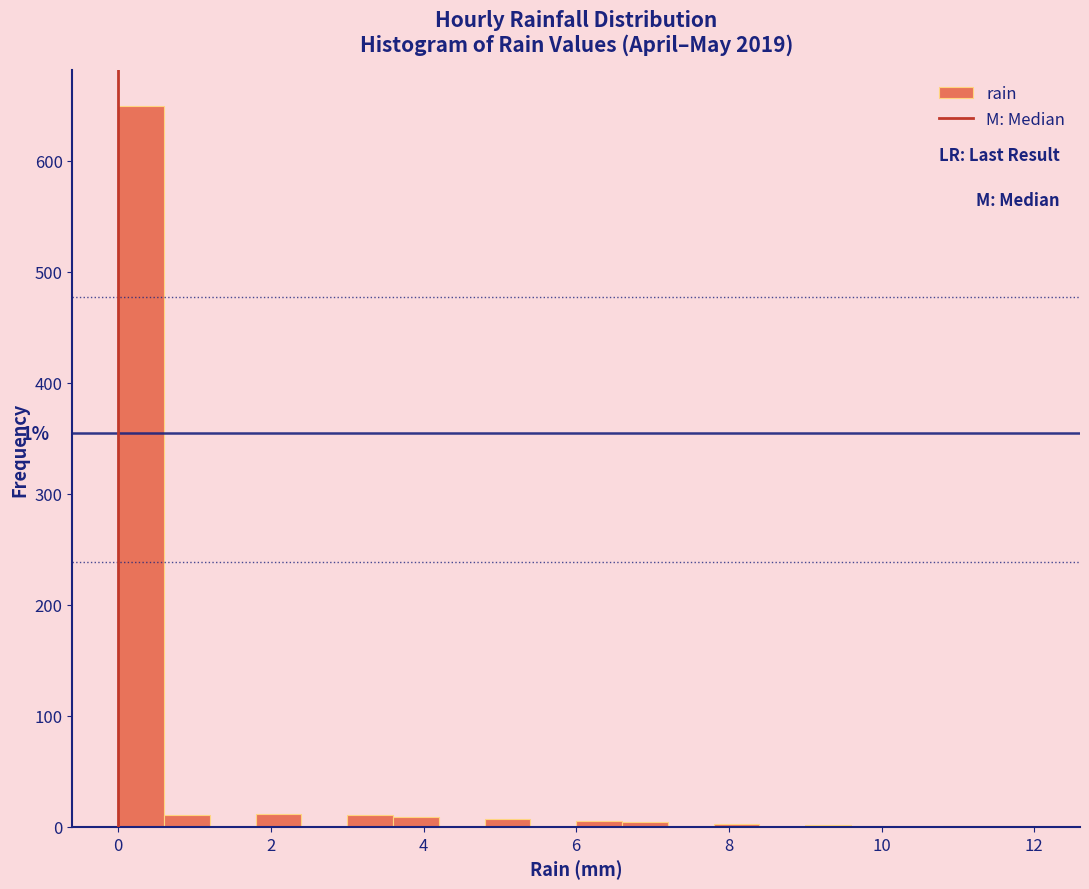

Read against the x-axis, roughly where is the centre of the tallest bar?

0.4